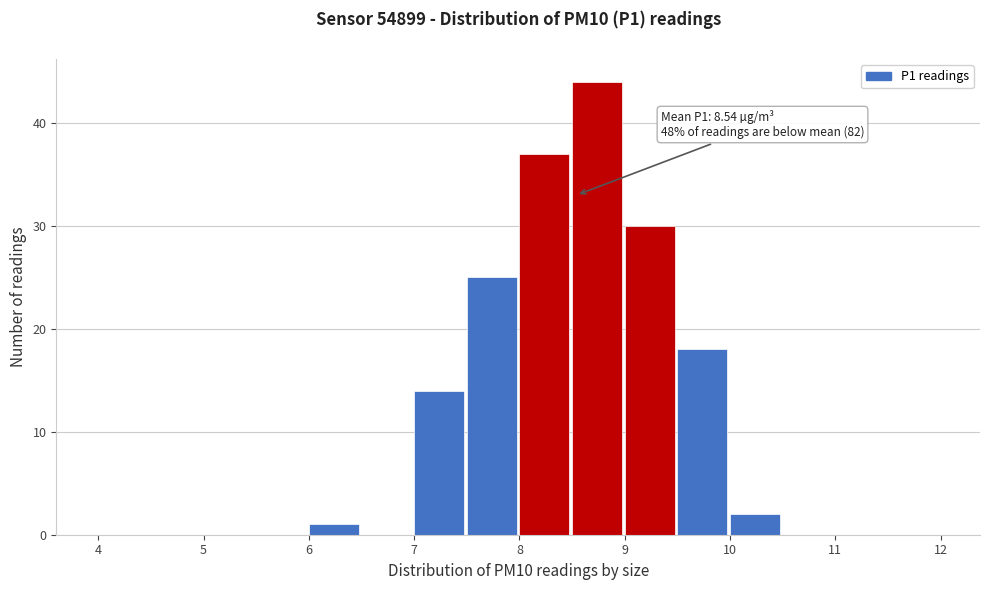

Over which range of the x-axis is the bar tallest?

8.5 to 9.0